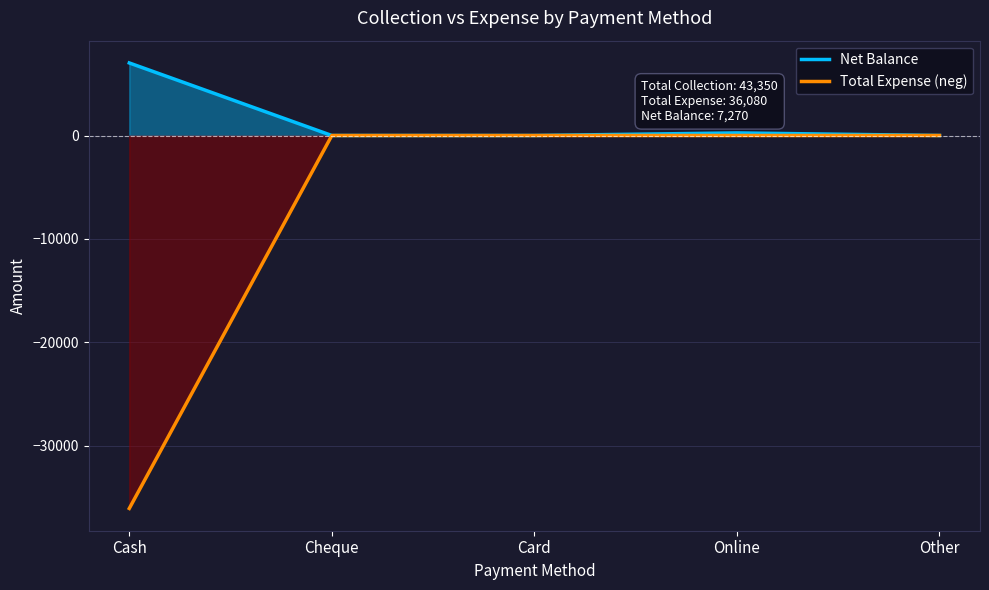

How many series are shown in this chart?

2